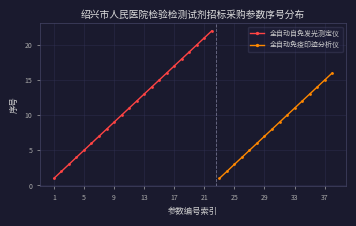

How many data points are less than 10?

18